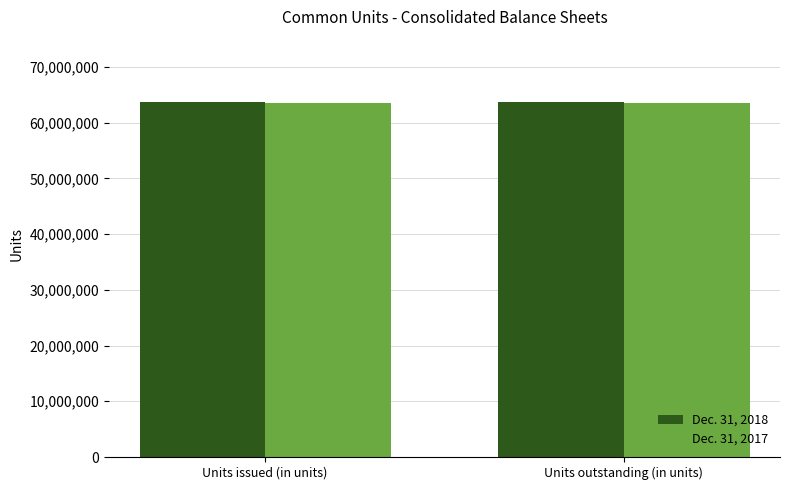

Reading right to left, extract all data points from this chart.

Dec. 31, 2018: 63639676	63639676
Dec. 31, 2017: 63588152	63588152